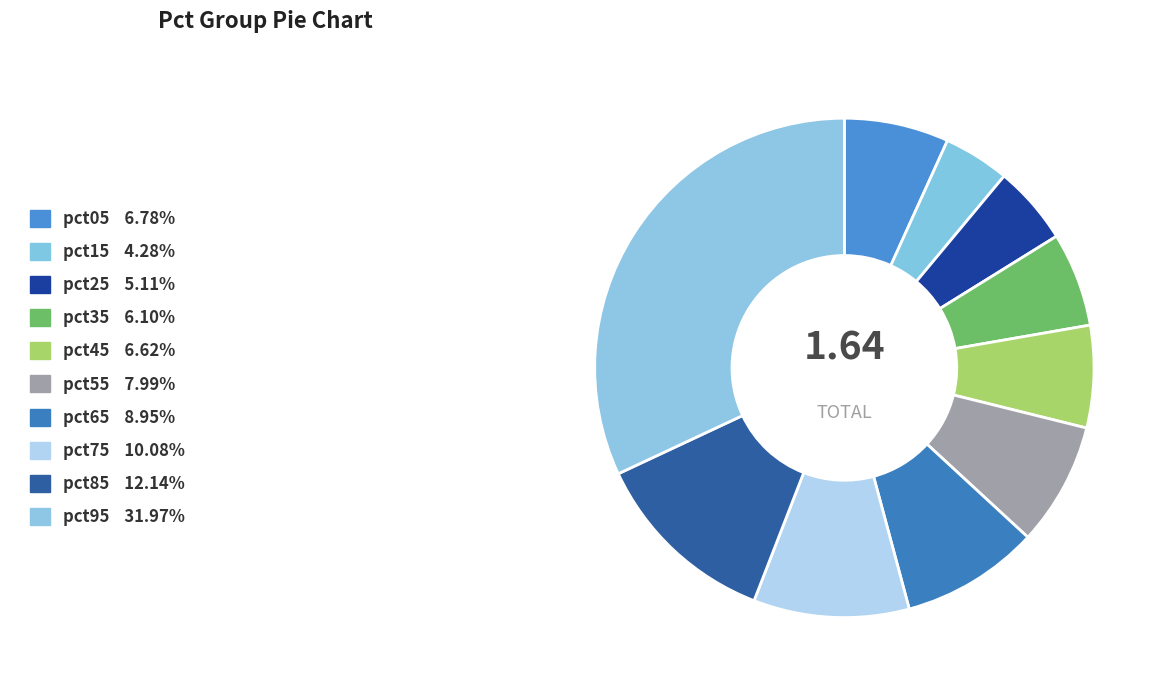

To the nearest percent, what is the combined percentage of pct35 and pct45?

13%